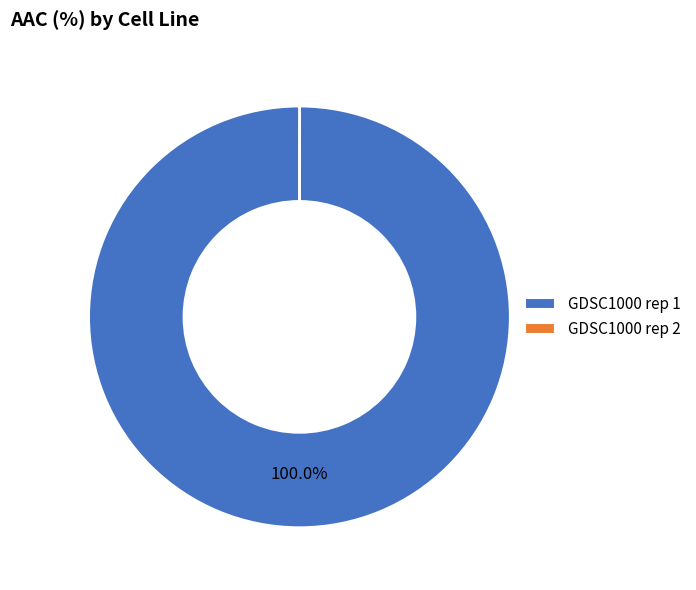

Is GDSC1000 rep 1 the majority of the pie?

Yes